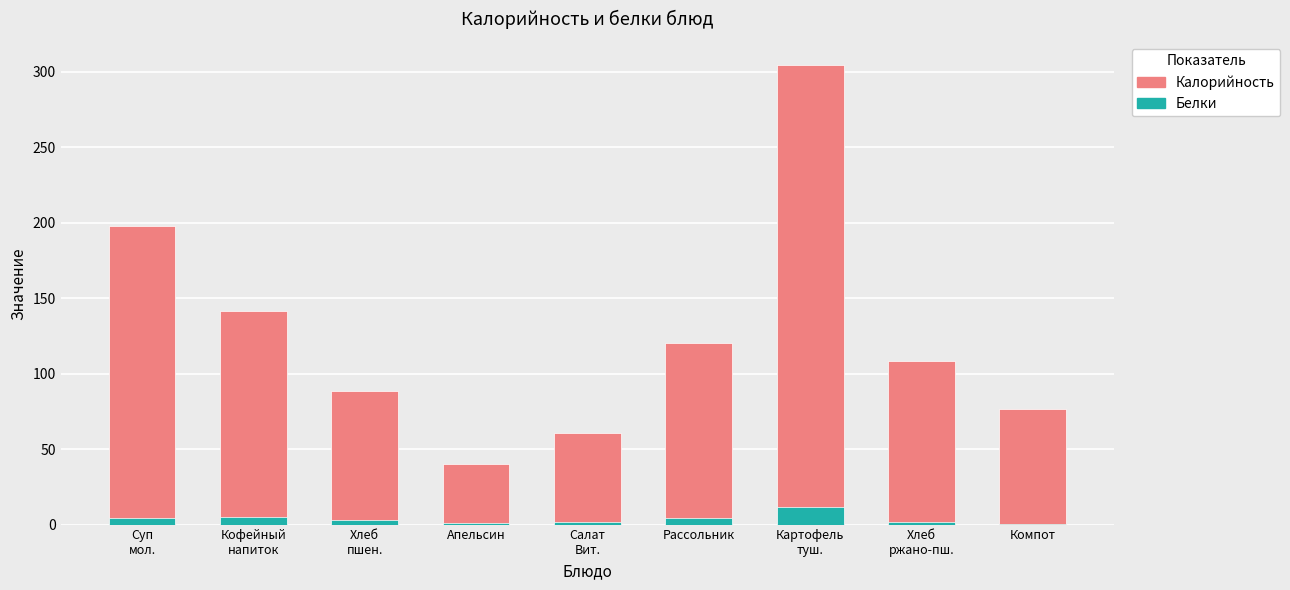

Count the number of categories in the chart.

9